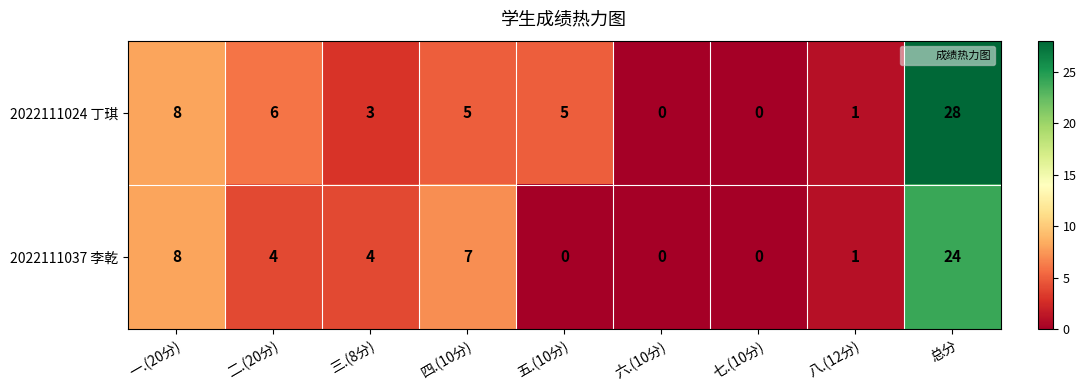

How many values in the 2022111037 李乾 series are below 4?

4